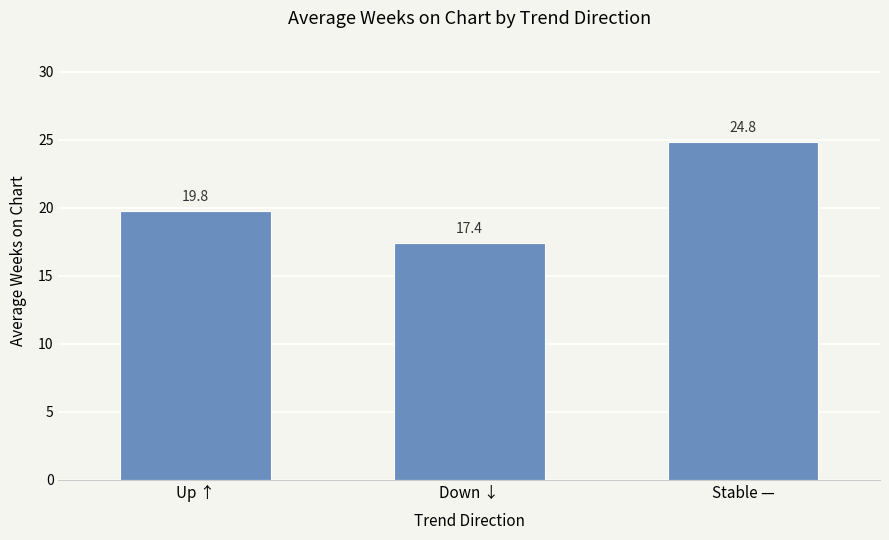

Reading left to right, extract all data points from this chart.

19.8	17.4	24.8